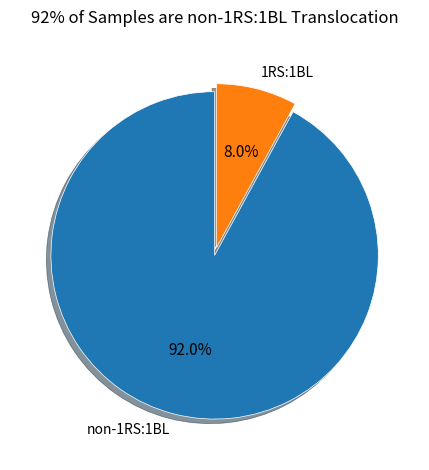

What percentage is NOT represented by non-1RS:1BL?

8.0%